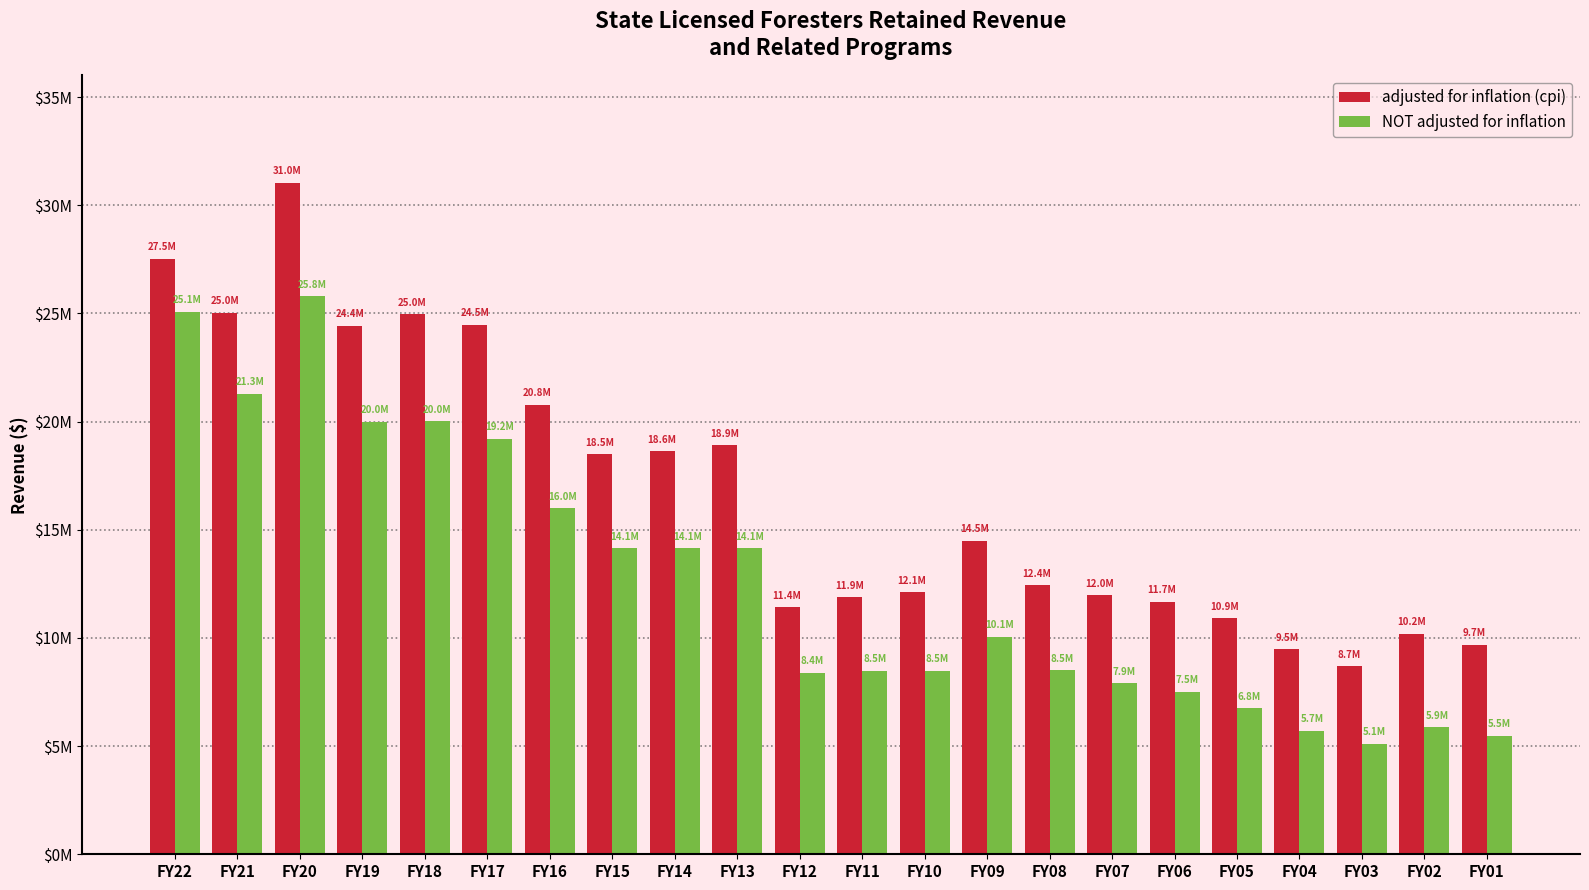

What are all the series names shown in the legend?

adjusted for inflation (cpi), NOT adjusted for inflation